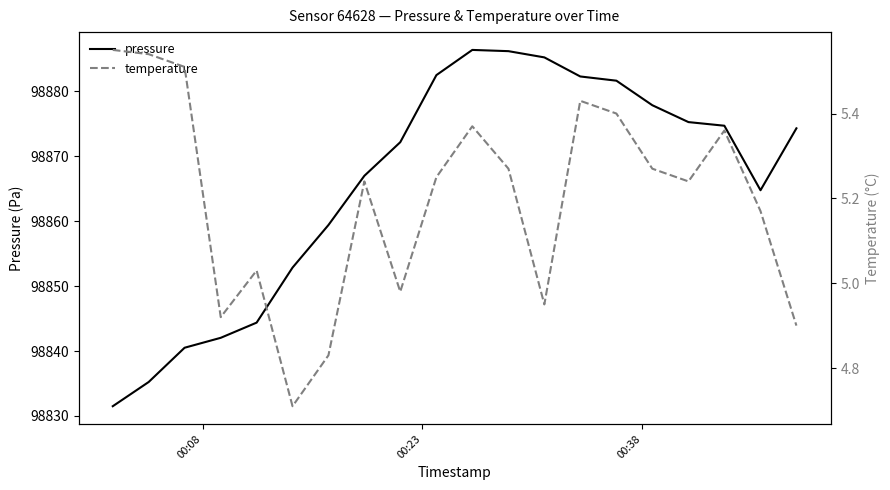

What is the minimum value shown in the chart?

4.7